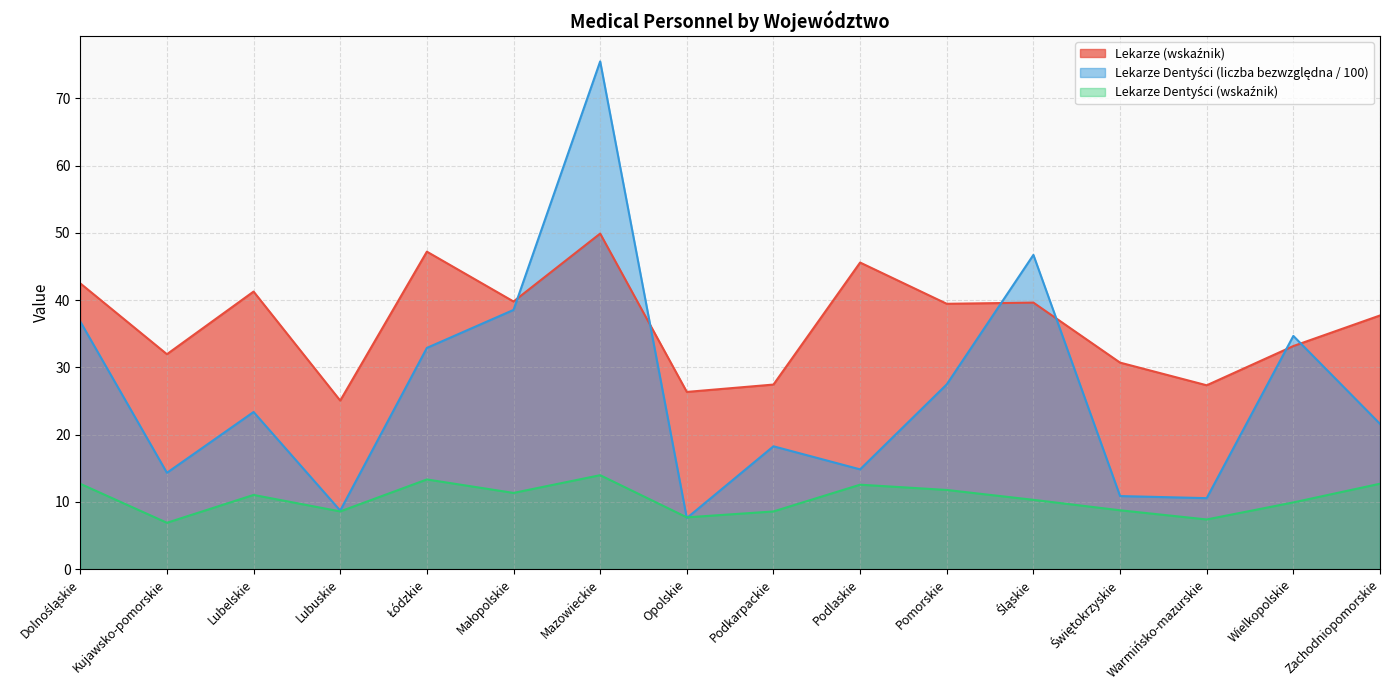

Which label corresponds to the largest value in the chart?

Mazowieckie